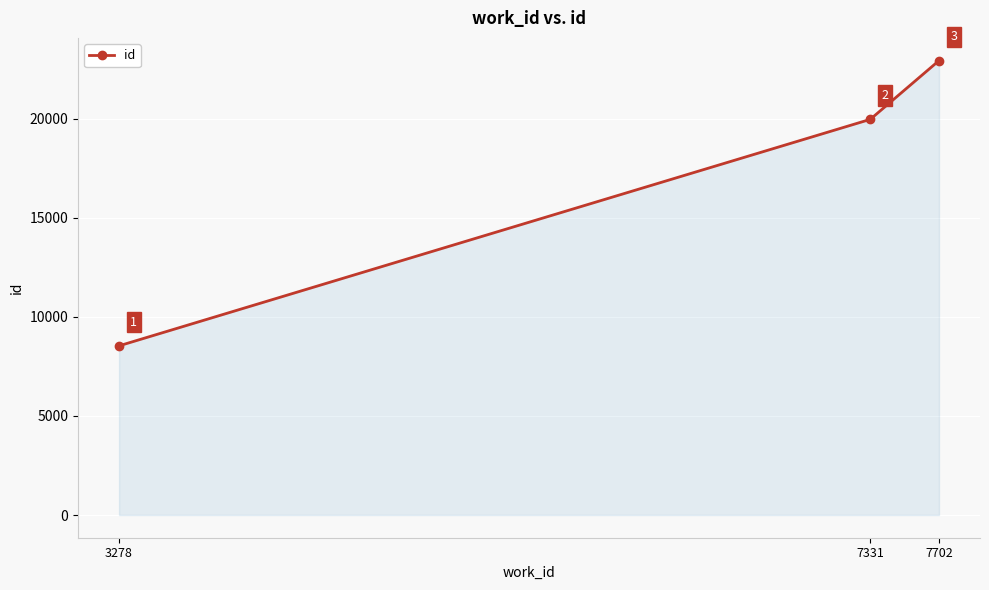

What is the greatest value displayed?

22935